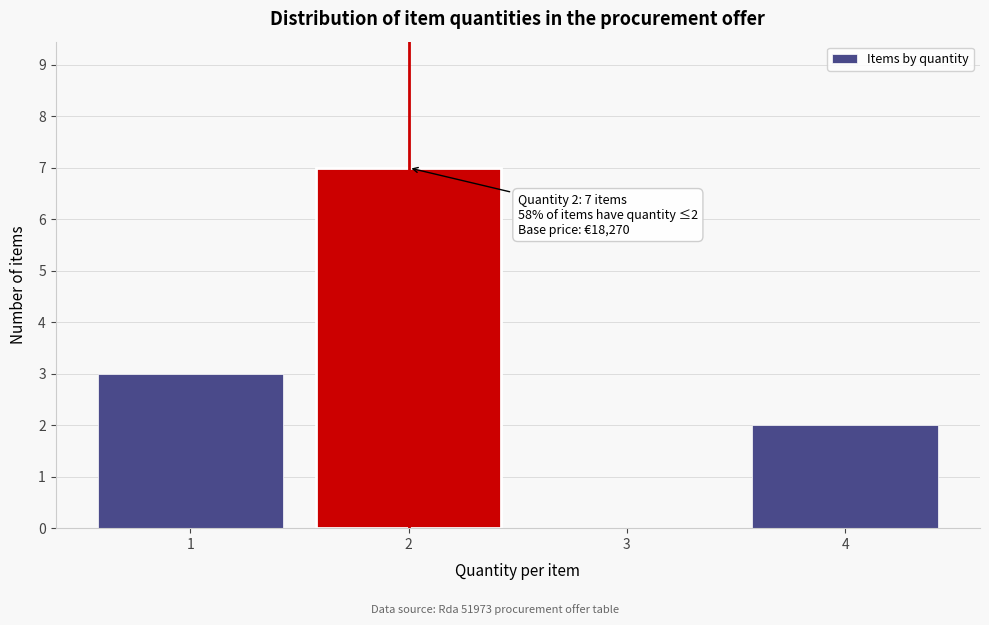

Reading left to right, what are all the values shown in this chart?

1=3	2=7	3=0	4=2